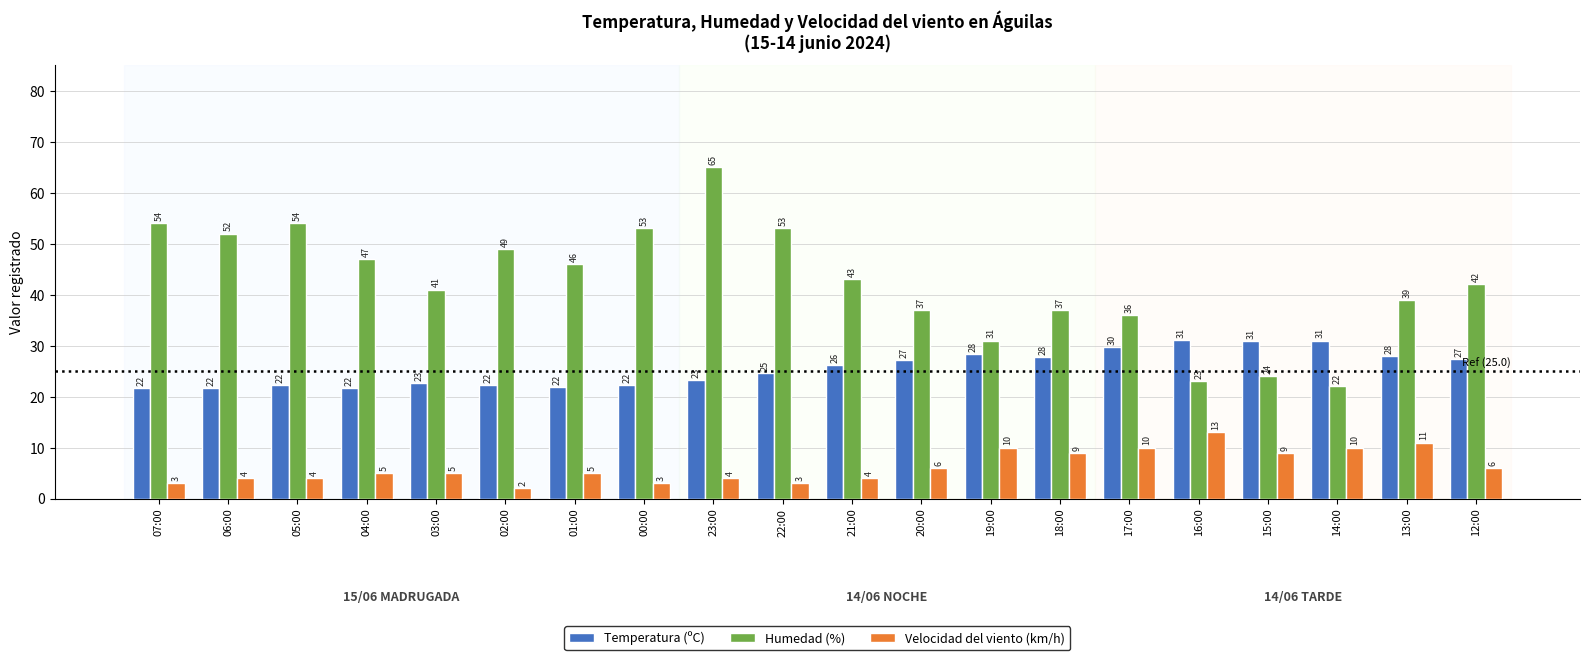

What is the smallest value displayed?

2.0